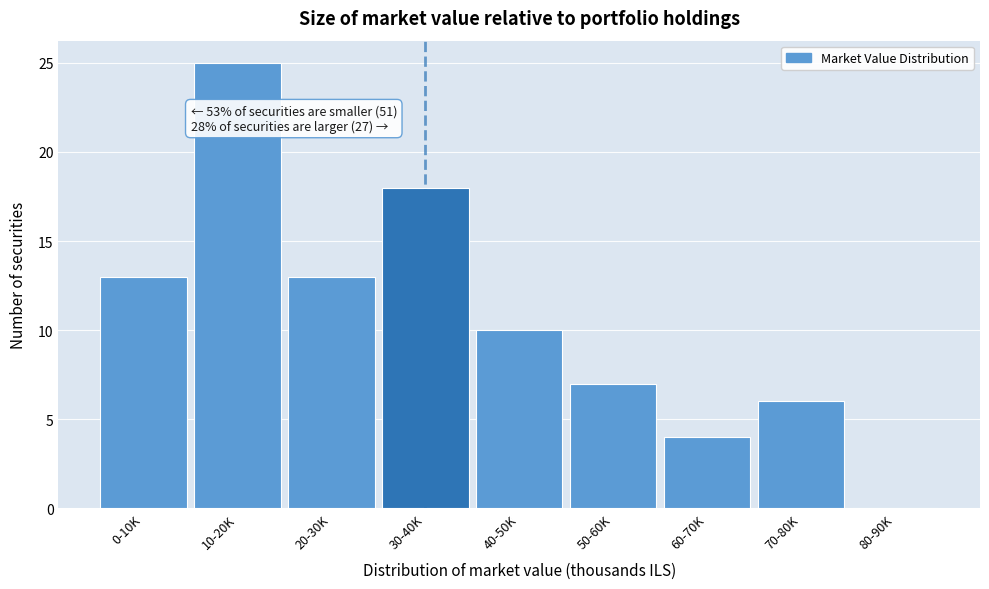

Reading right to left, list all the values displayed in this chart.

80-90K=0	70-80K=6	60-70K=4	50-60K=7	40-50K=10	30-40K=18	20-30K=13	10-20K=25	0-10K=13